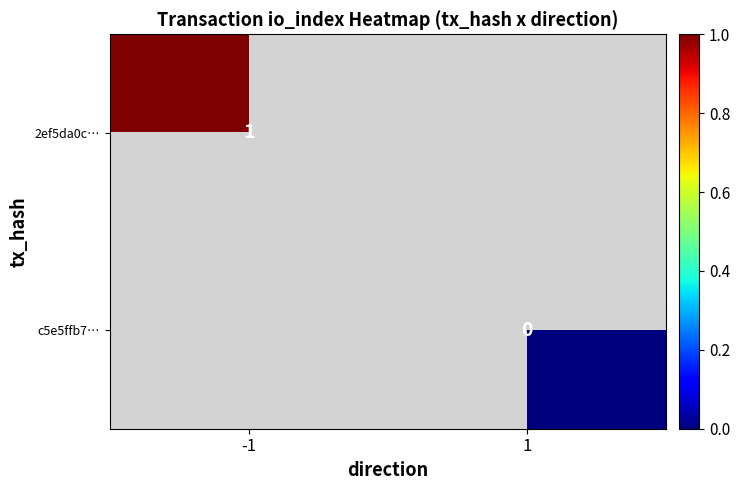

Rank the series by their average value, from lowest to highest.

2ef5da0c…, c5e5ffb7…